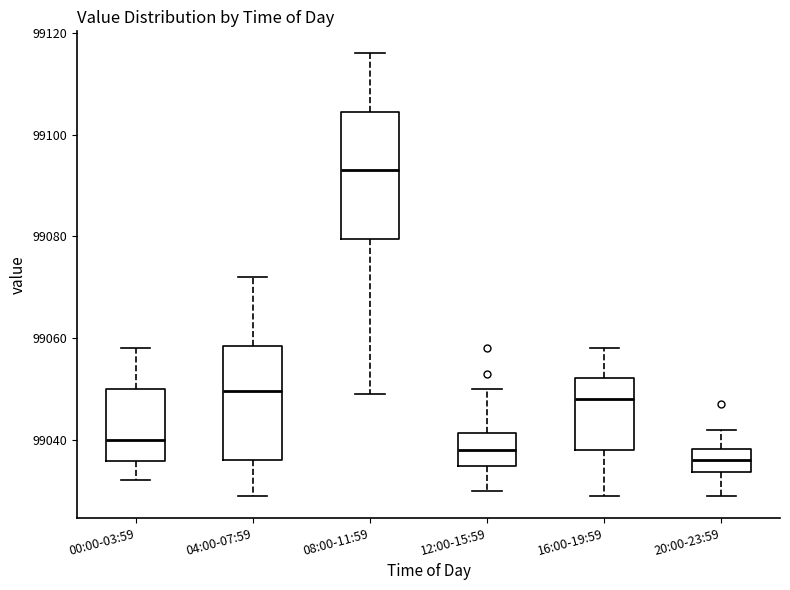

Where does the lower whisker of the box for 20:00-23:59 end on the y-axis? The values are not printed on the chart, so give them approximately, as read against the axis.

99030